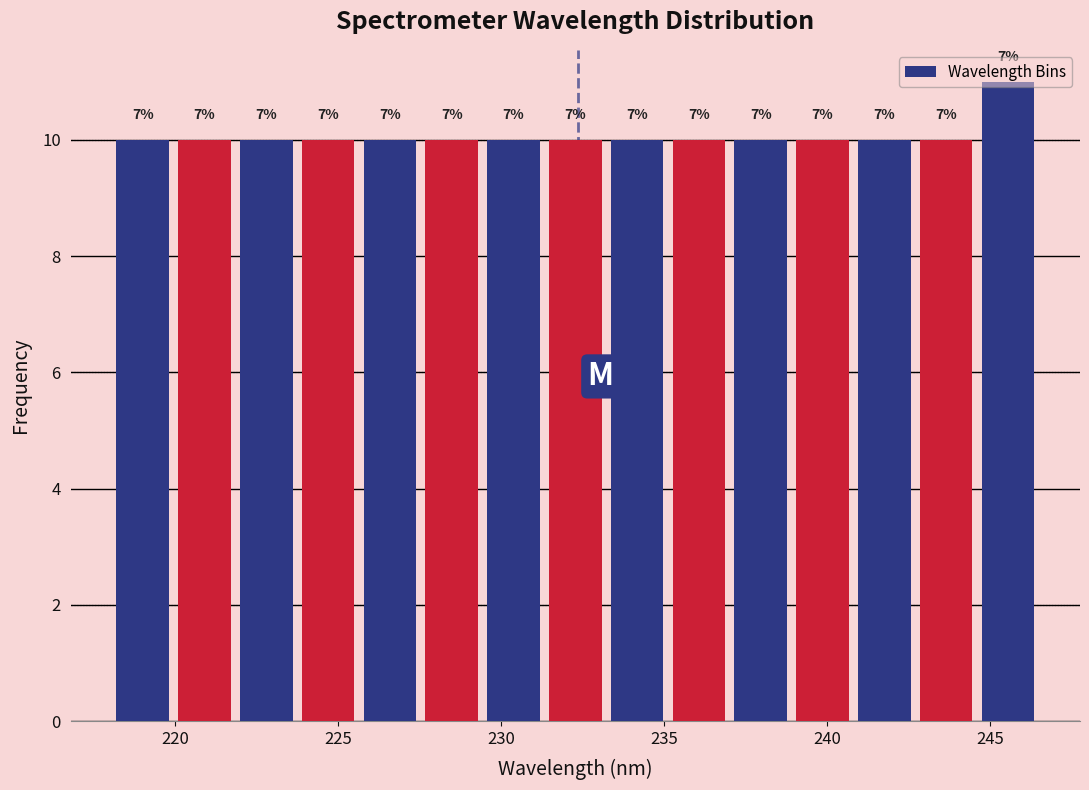

Around what value on the x-axis is the tallest bar? Give the approximate position of its centre, as read against the axis.

245.5